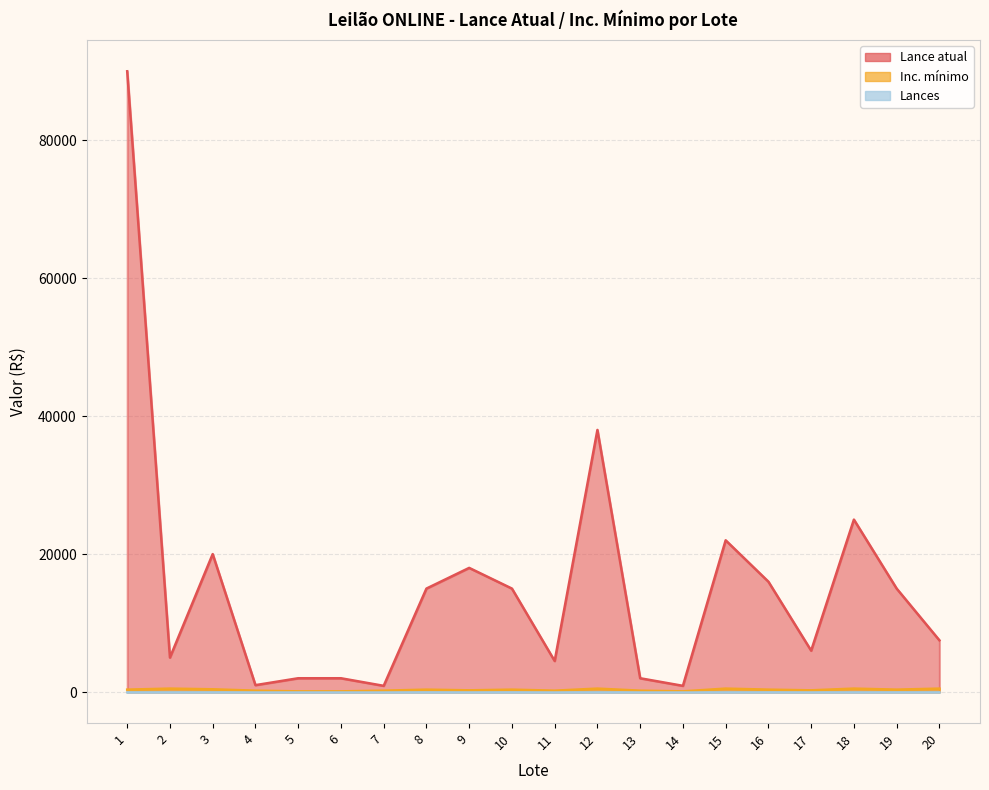

How many interior local peaks does the Inc. mínimo series have?

6